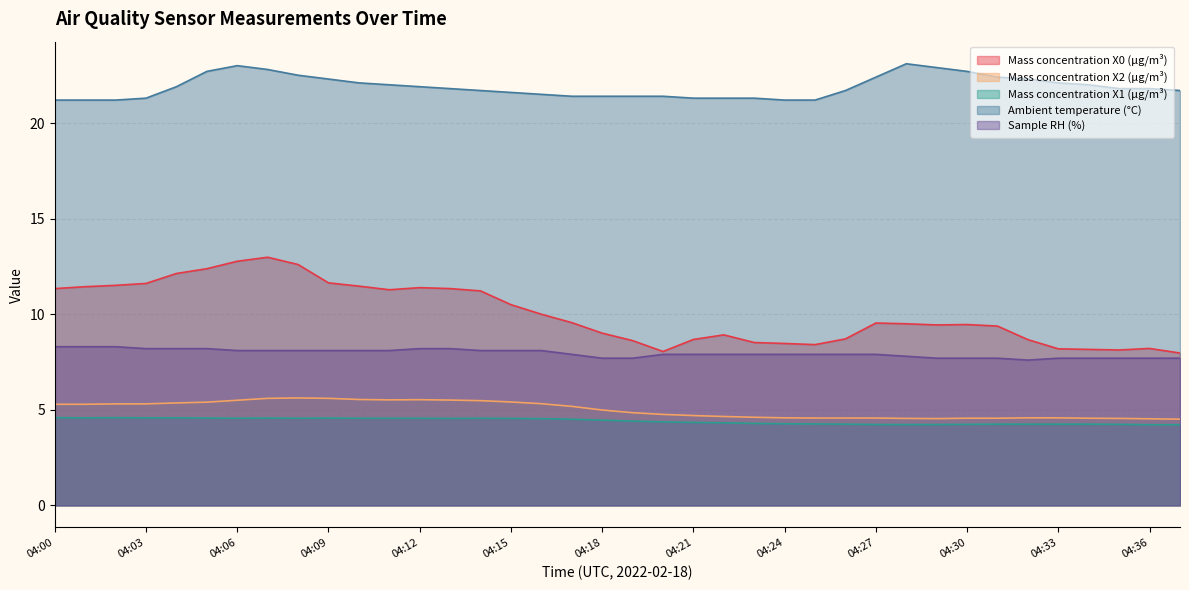

What is the average value of the Sample RH (%) series?

8.0